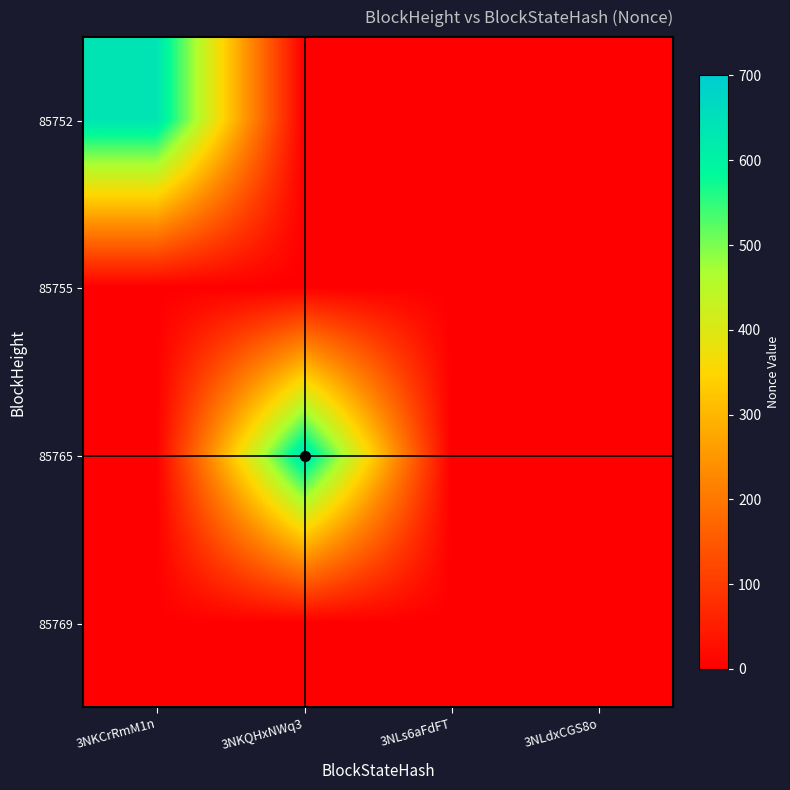

Rank the series by their maximum value, from lowest to highest.

85755, 85769, 85752, 85765